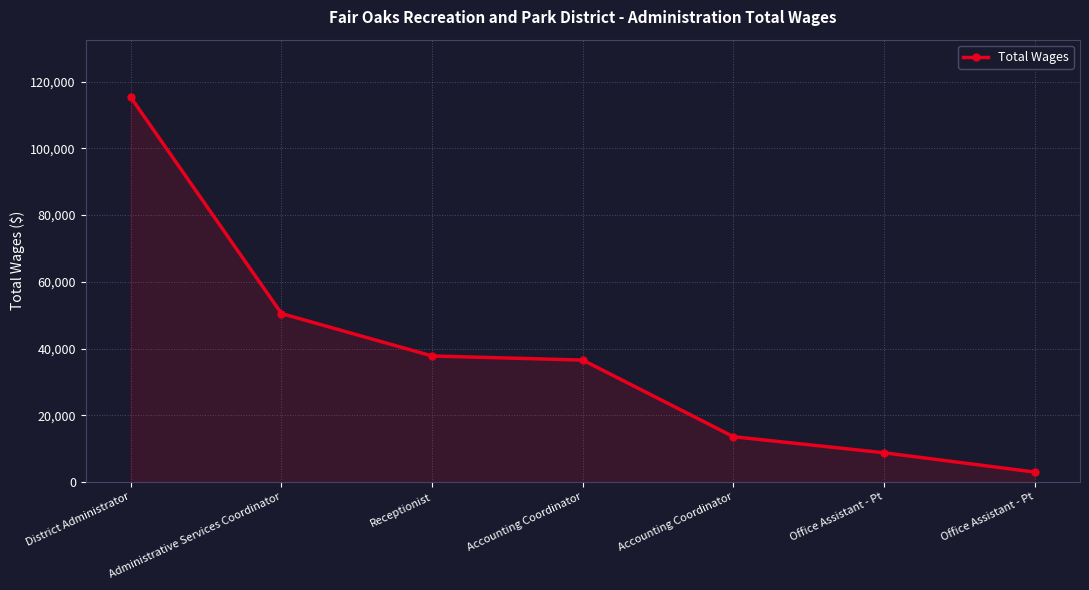

What is the value of the 1st point from the left?

115291